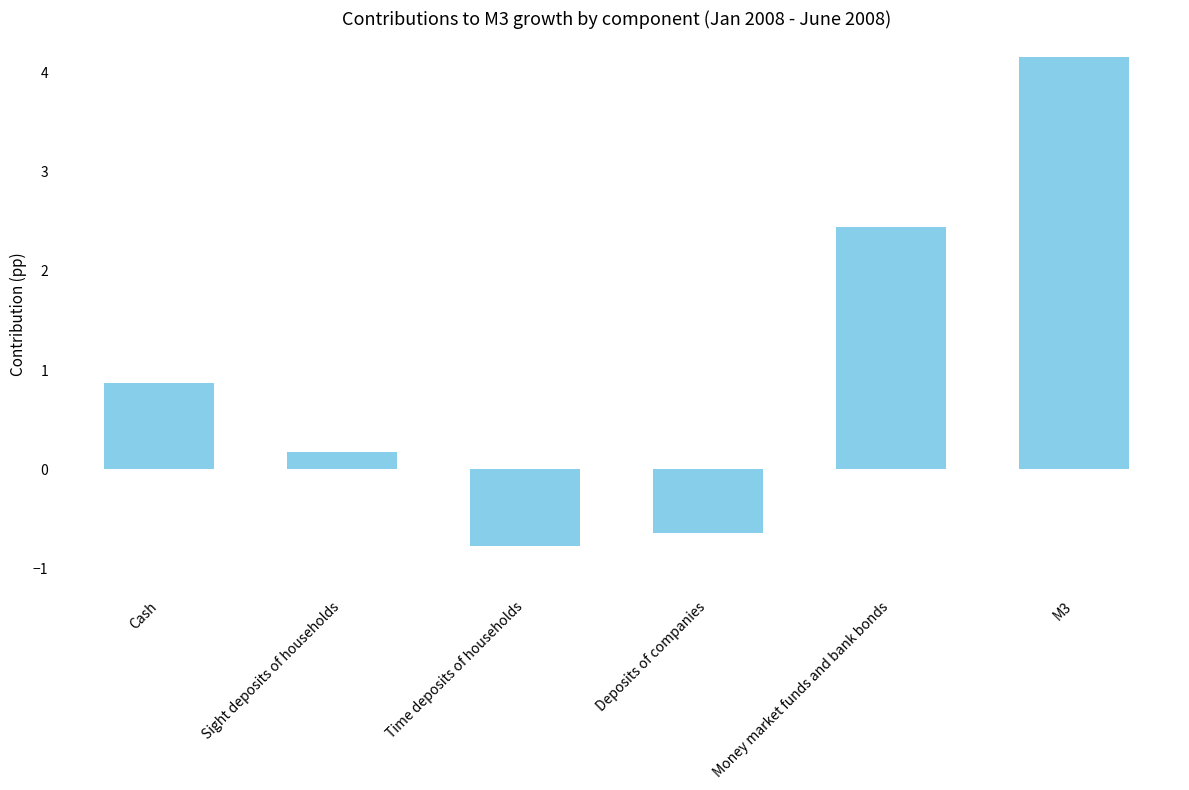

What is the change in value from Money market funds and bank bonds to M3?

+1.7